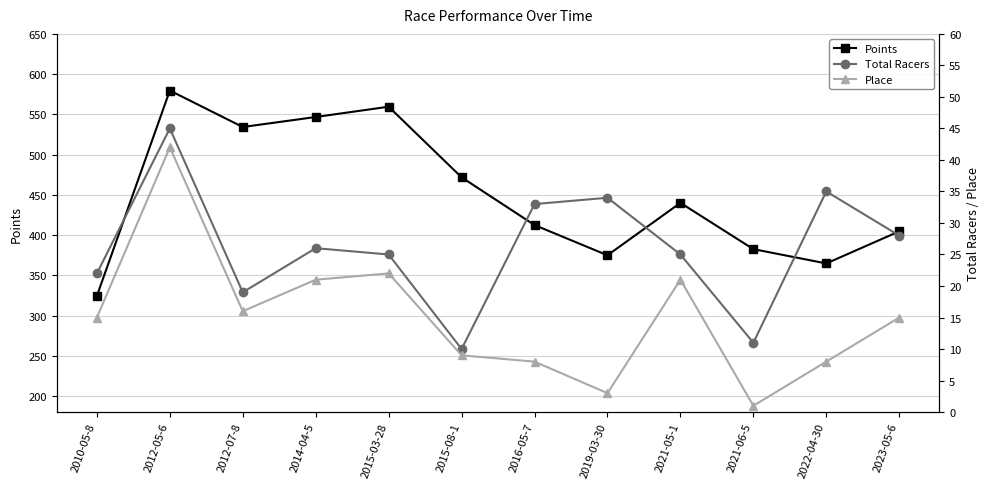

How many data points in Place are less than 15?

5